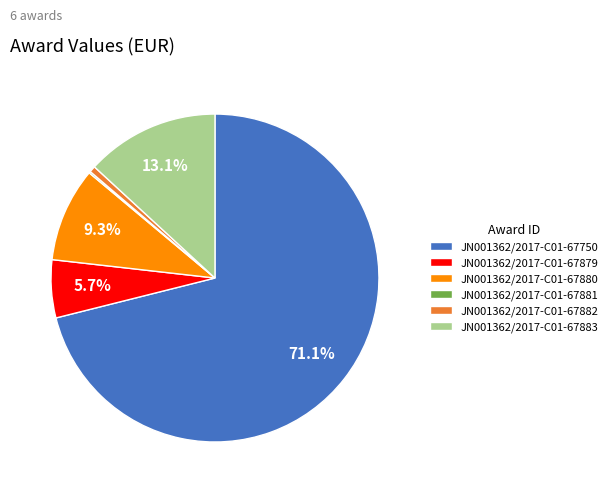

Which category has the biggest portion of the pie?

JN001362/2017-C01-67750